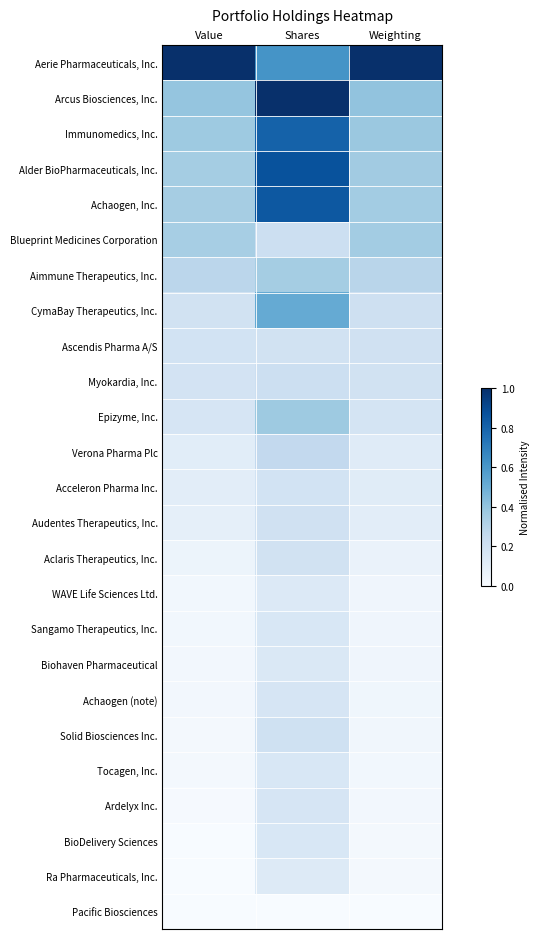

Rank the series at Value from lowest to highest value.

Pacific Biosciences, Ra Pharmaceuticals, Inc., BioDelivery Sciences, Ardelyx Inc., Tocagen, Inc., Solid Biosciences Inc., Achaogen (note), Biohaven Pharmaceutical, Sangamo Therapeutics, Inc., WAVE Life Sciences Ltd., Aclaris Therapeutics, Inc., Audentes Therapeutics, Inc., Acceleron Pharma Inc., Verona Pharma Plc, Epizyme, Inc., Myokardia, Inc., Ascendis Pharma A/S, CymaBay Therapeutics, Inc., Aimmune Therapeutics, Inc., Blueprint Medicines Corporation, Achaogen, Inc., Alder BioPharmaceuticals, Inc., Immunomedics, Inc., Arcus Biosciences, Inc., Aerie Pharmaceuticals, Inc.